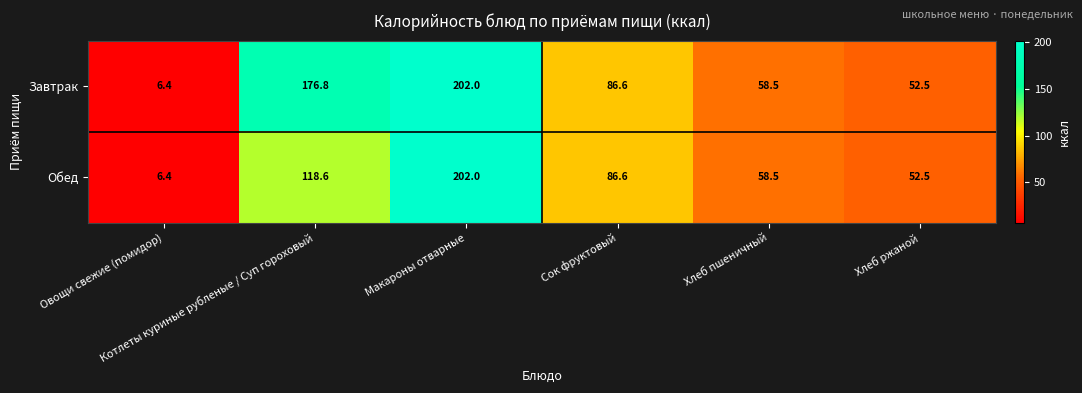

Which series has the largest total across all categories?

Завтрак